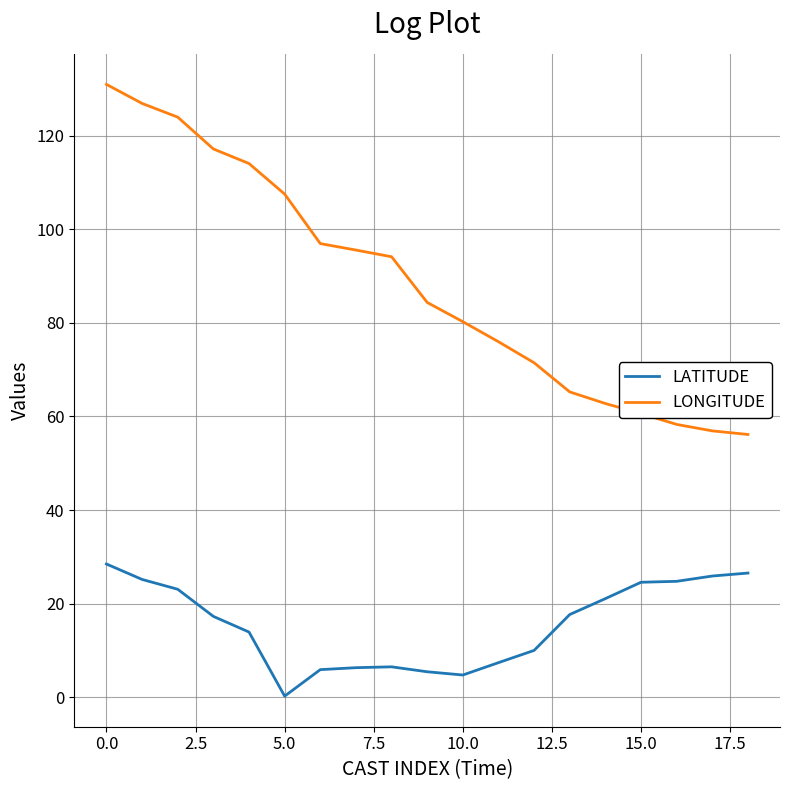

What is the greatest value displayed?

131.0